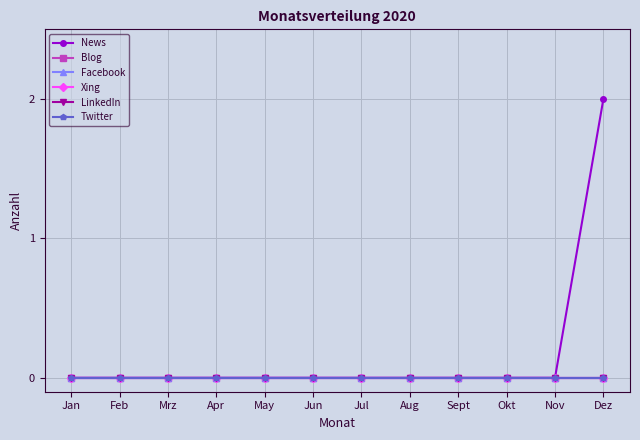

True or false: Twitter and LinkedIn cross at least once.

False